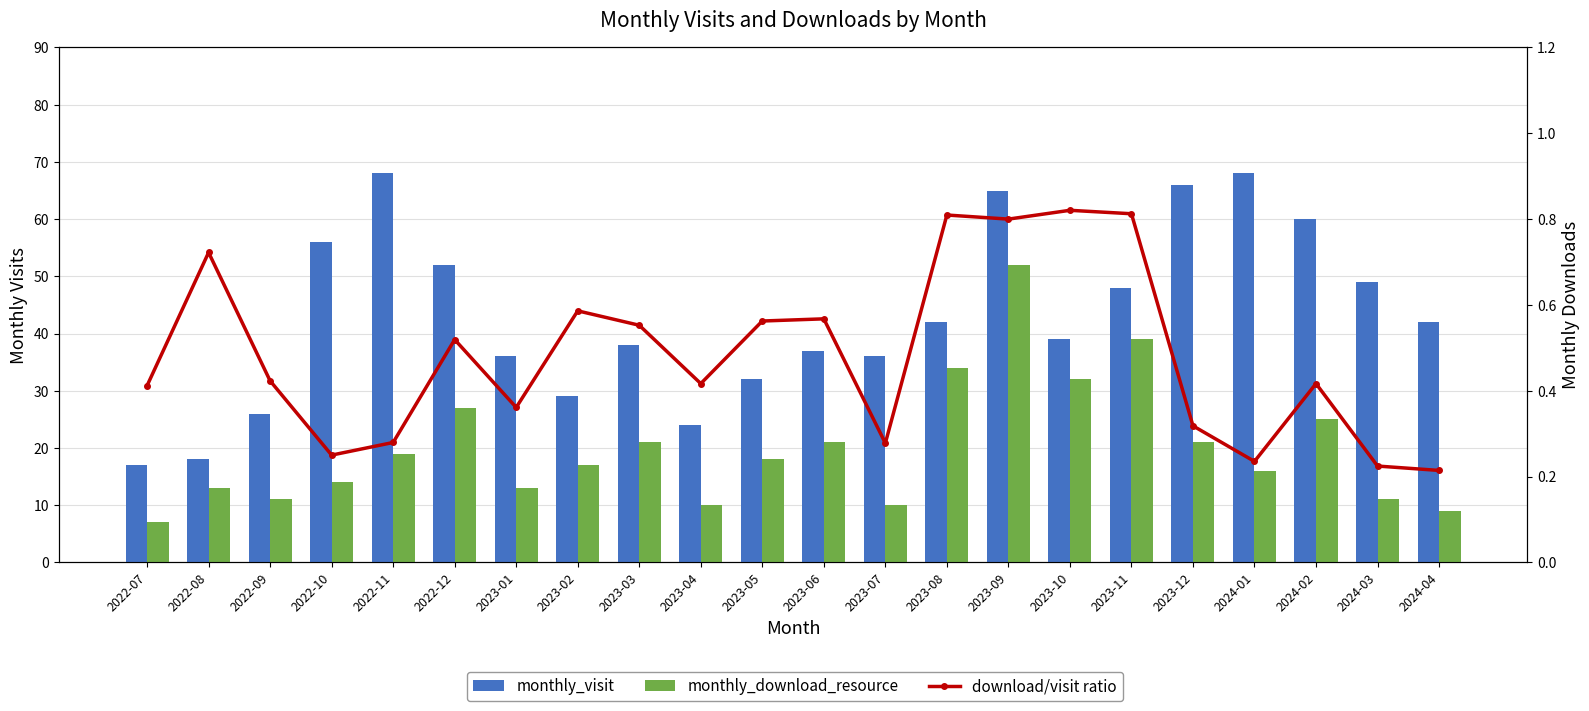

Rank the series at 2023-02 from highest to lowest value.

monthly_visit, monthly_download_resource, download/visit ratio